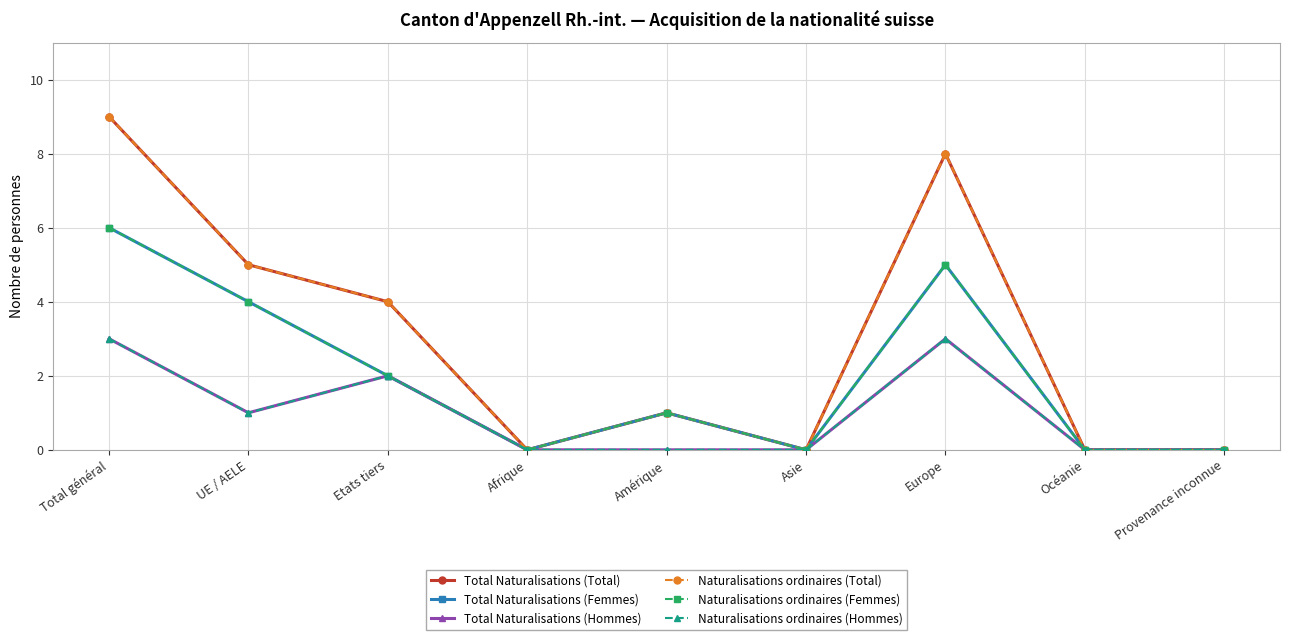

At how many categories does at least one series exceed 1?

4